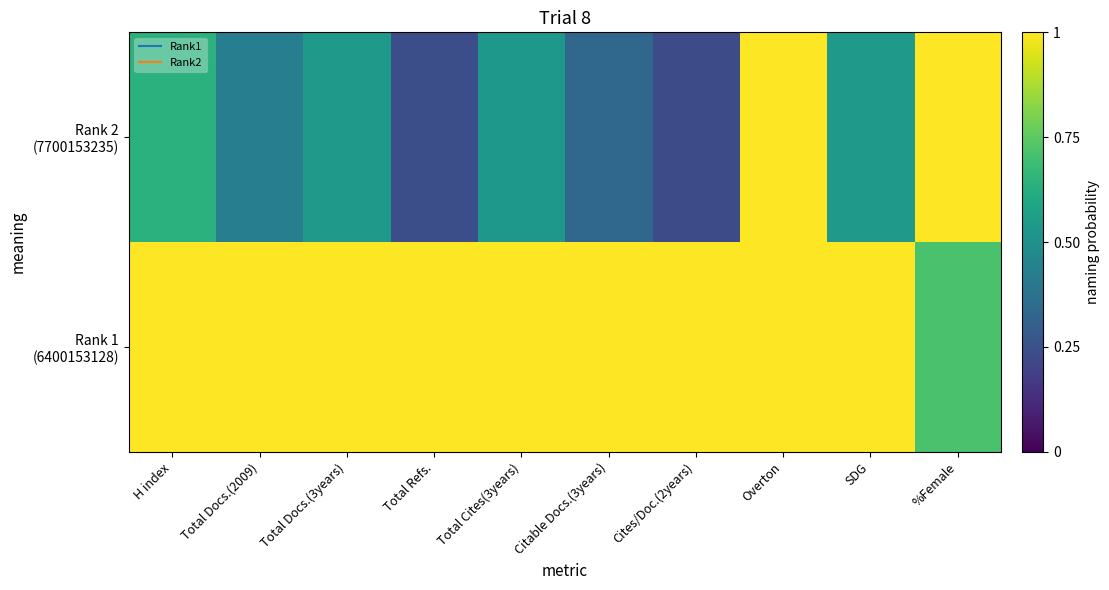

List the series in order of their peak value, highest first.

Rank 1 (6400153128), Rank 2 (7700153235)